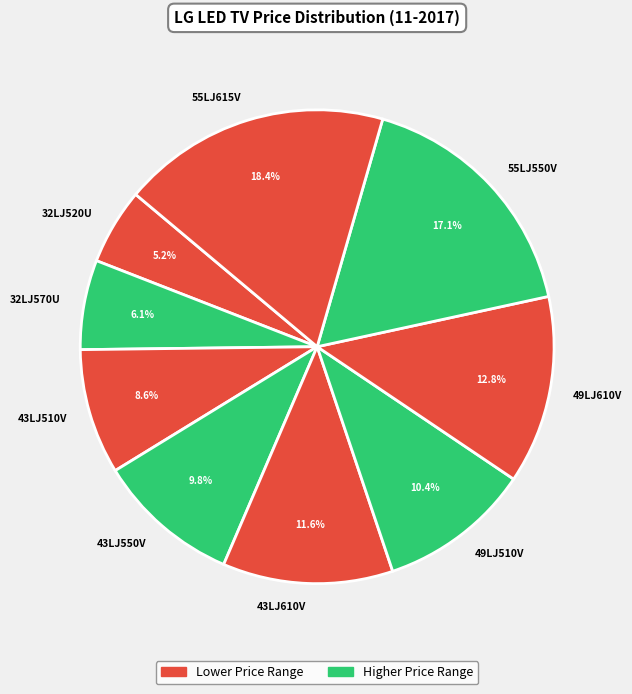

To the nearest percent, what is the difference between the largest and smallest slice percentages?

13%